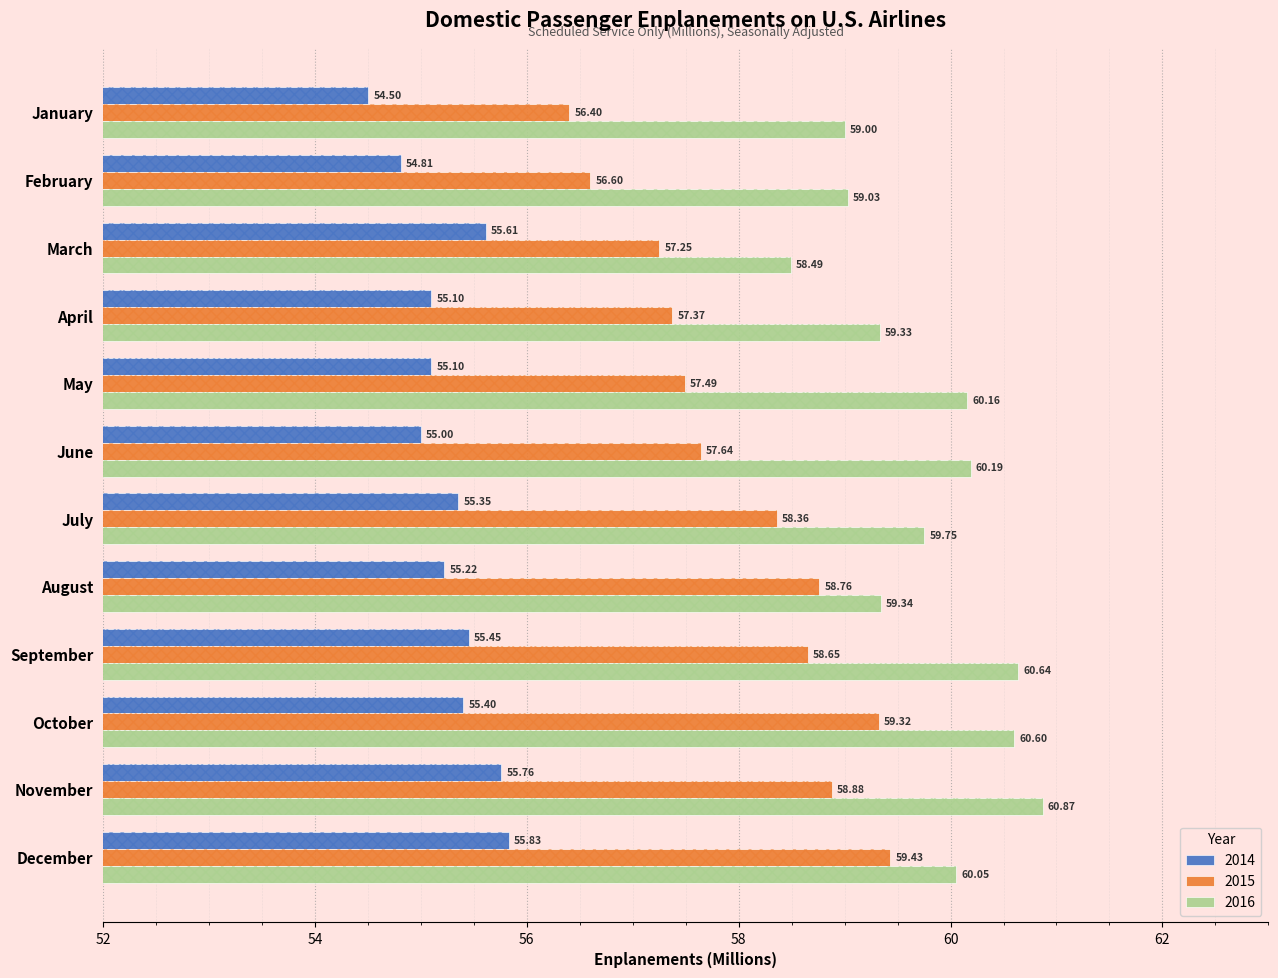

Are the bars horizontal?

Yes